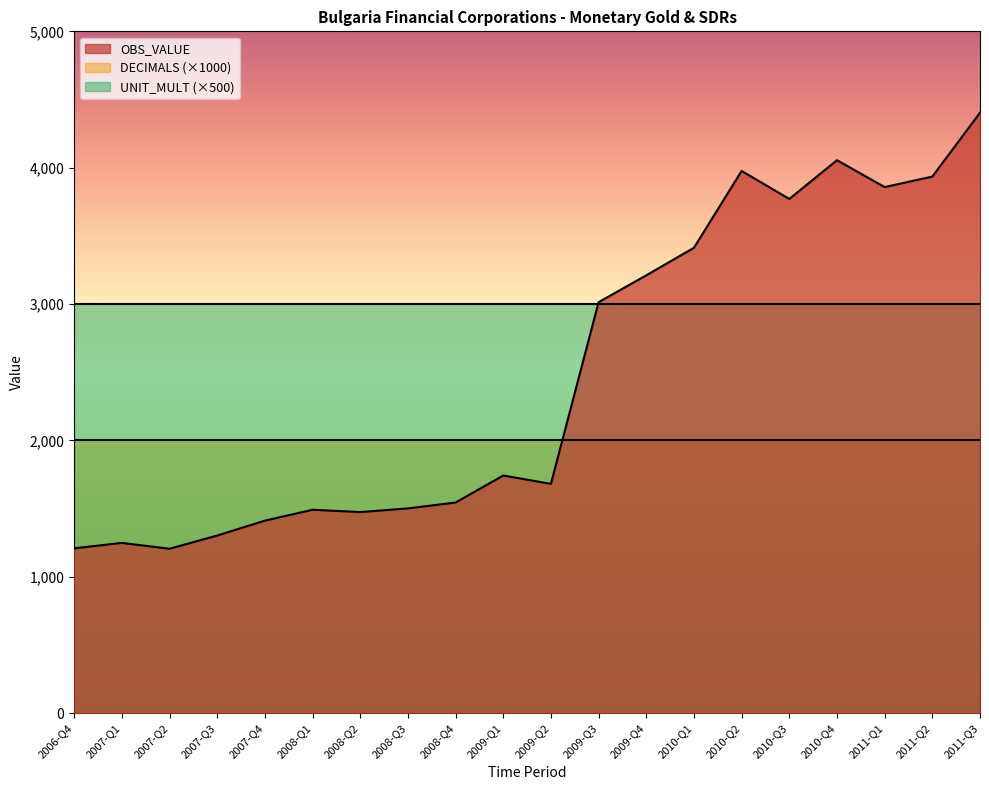

True or false: DECIMALS and OBS_VALUE intersect in this chart.

False